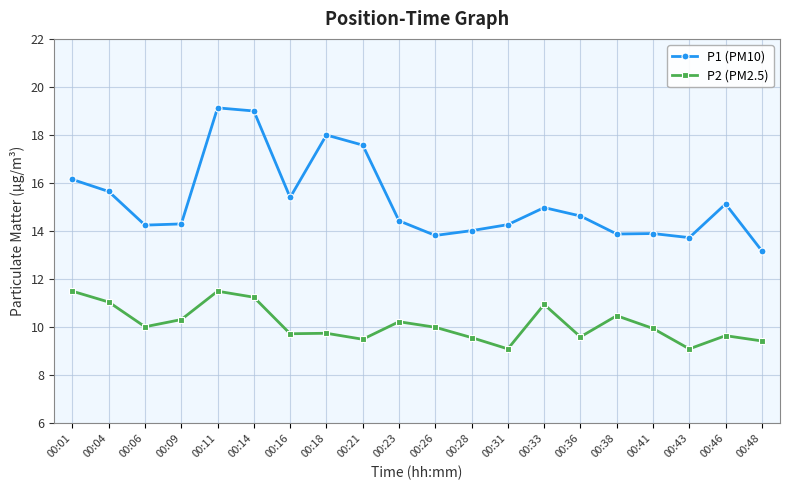

At how many categories does at least one series exceed 9?

20